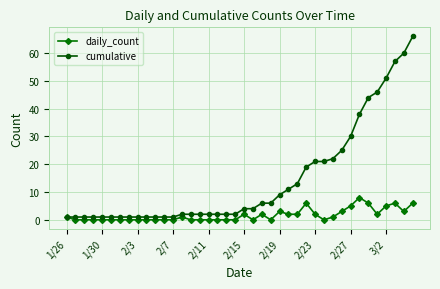

Which series has the largest total across all categories?

cumulative